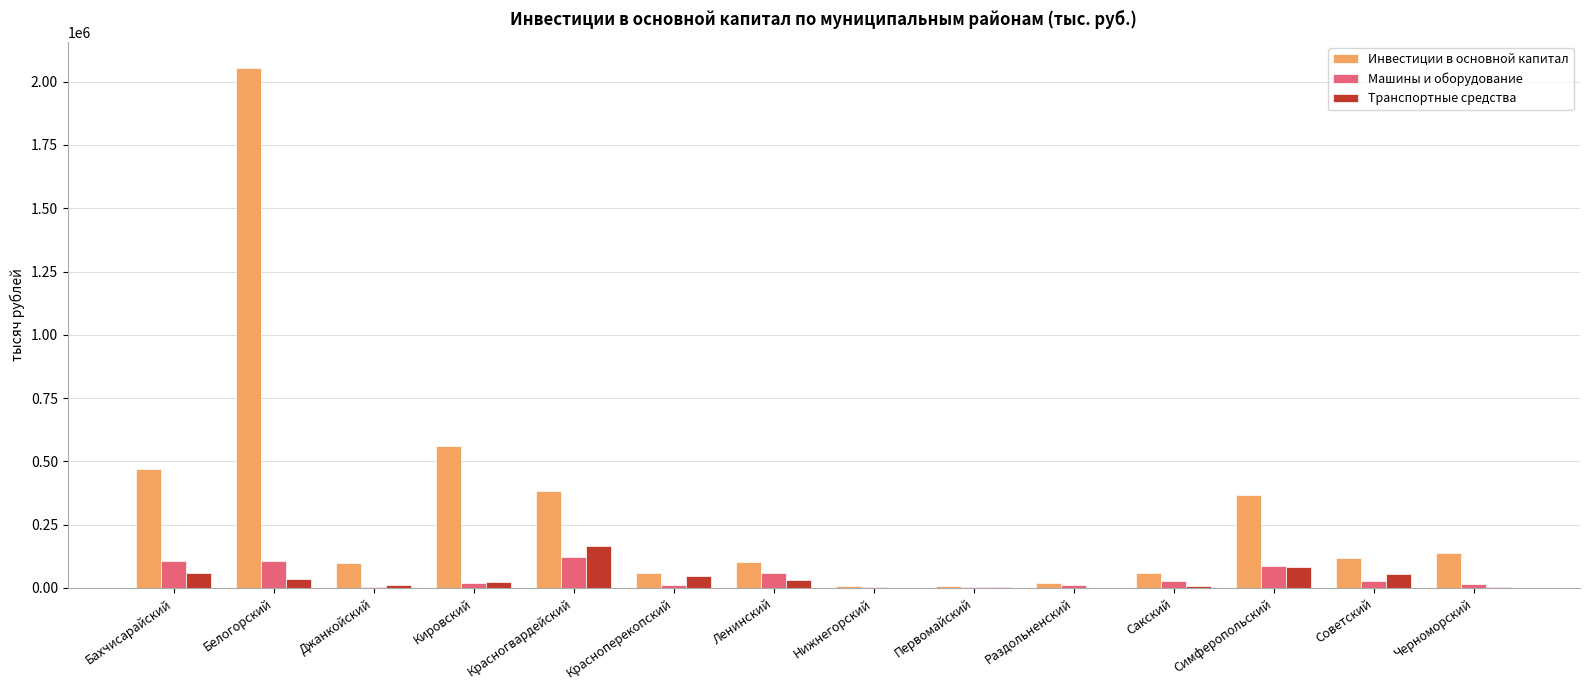

Which series changed the most between Джанкойский and Симферопольский?

Инвестиции в основной капитал